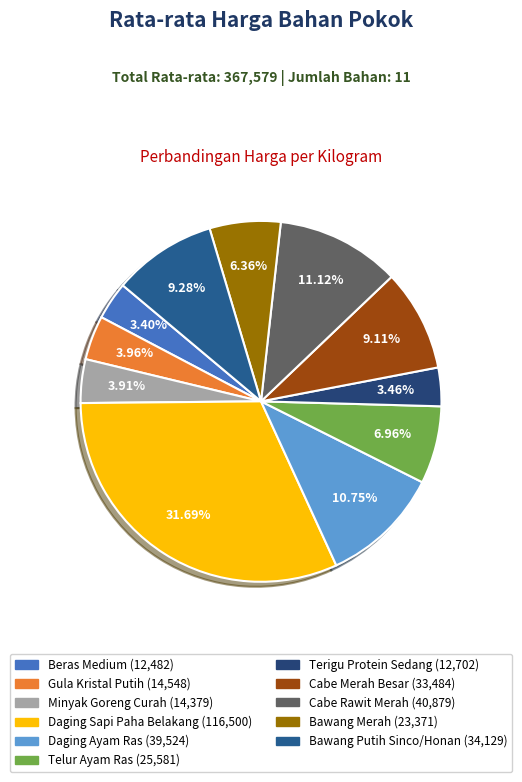

To the nearest percent, what is the difference between the Terigu Protein Sedang and Cabe Rawit Merah slice percentages?

8%